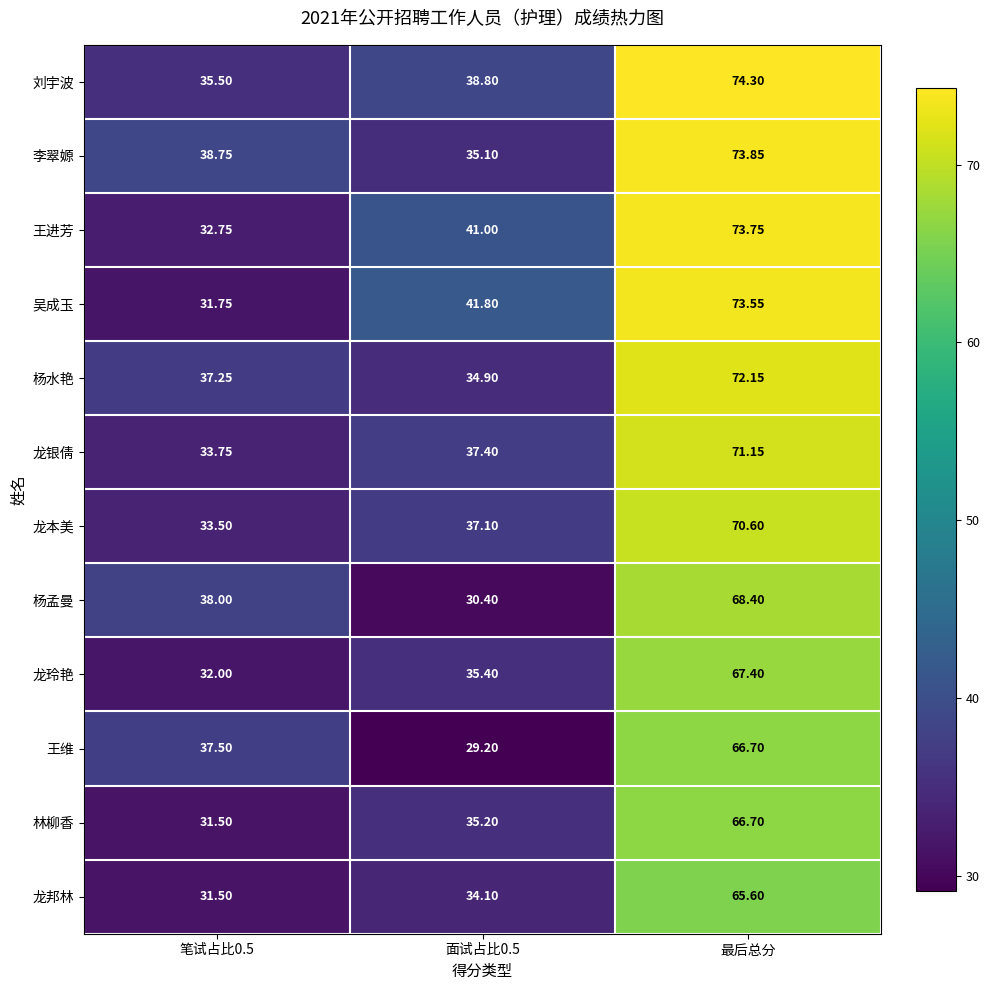

At which category is the sum across all series the highest?

最后总分